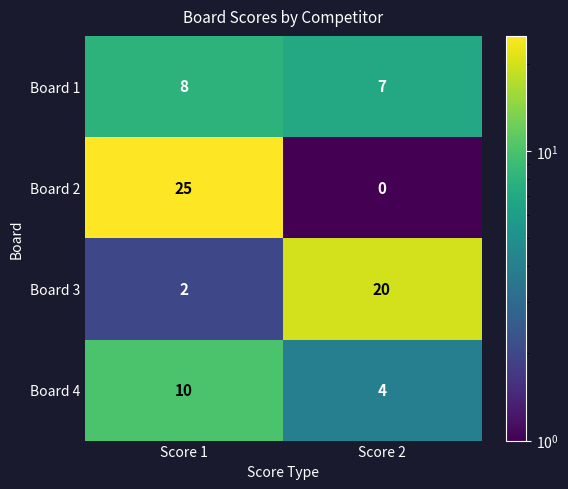

How many values in the Board 4 series are below 10?

1